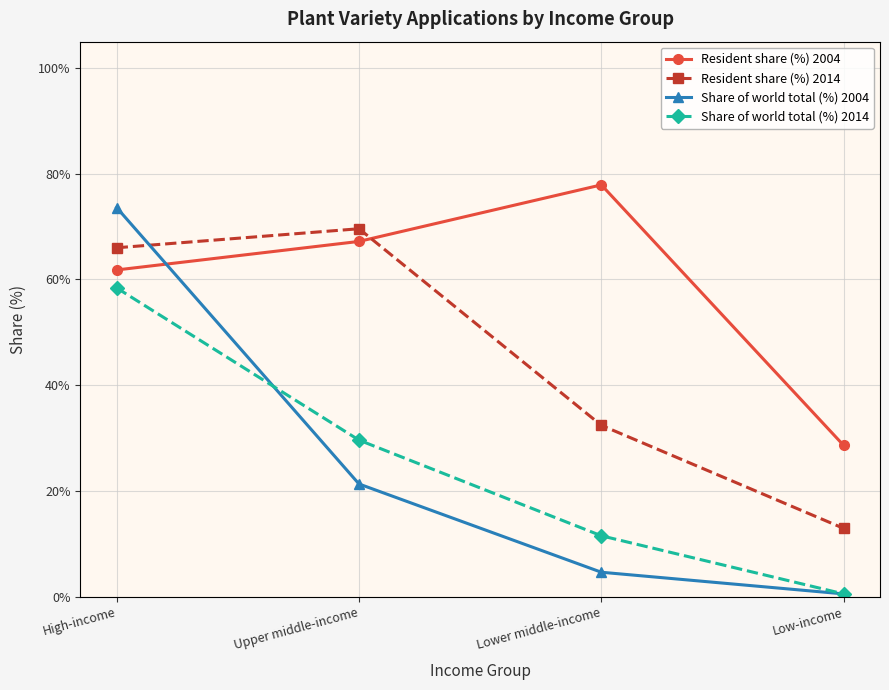

What is the difference between the highest and lowest values at Upper middle-income?

48.3